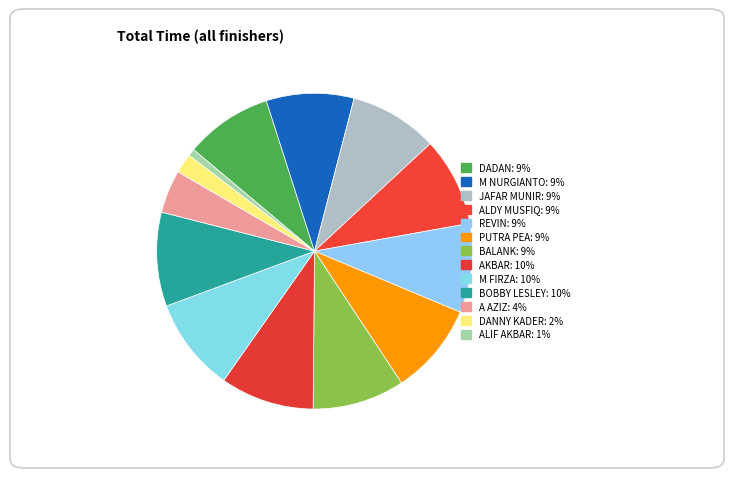

Count the number of slices in the pie.

13